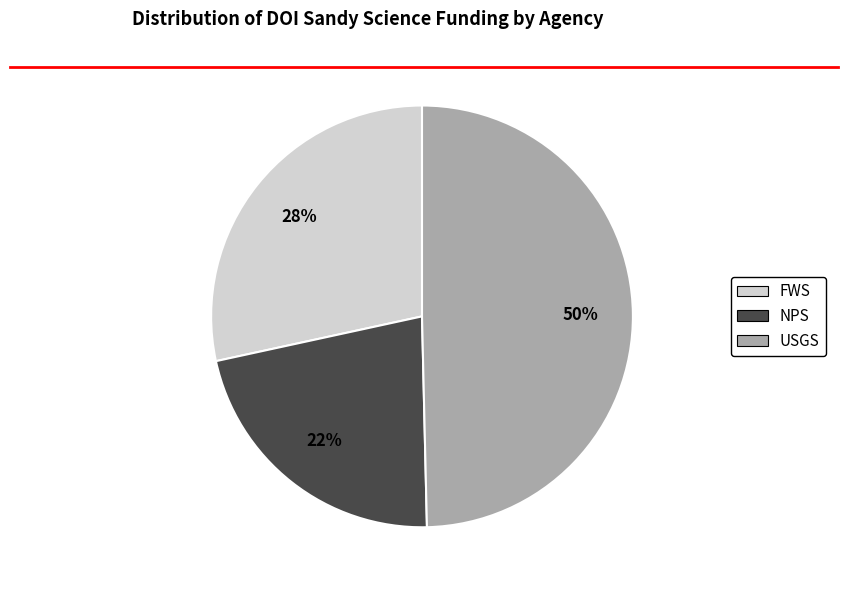

The NPS slice represents 36% of the pie. True or false?

False